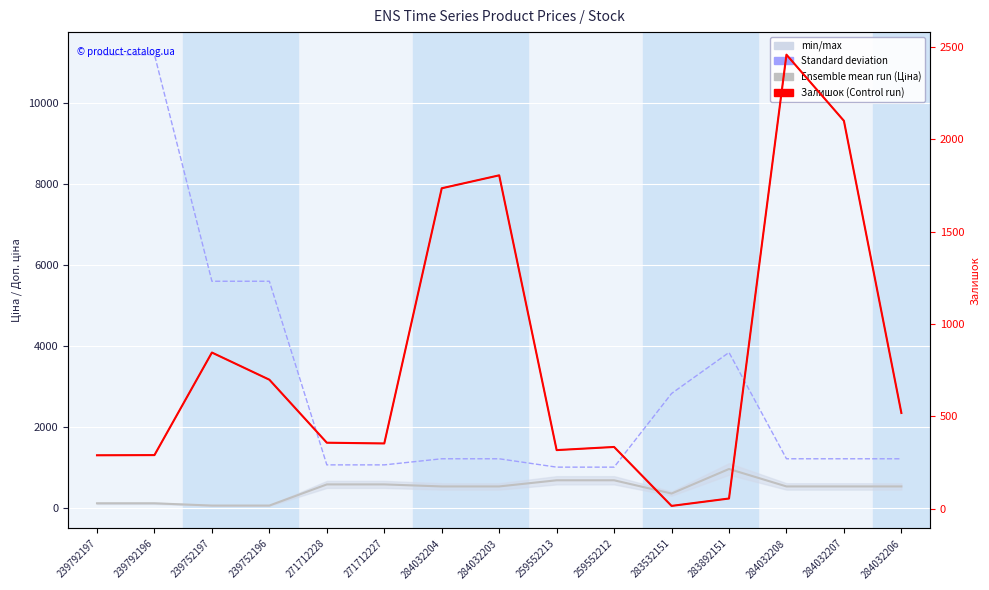

What is the difference between the second highest and minimum values in the Доп. ціна series?

10177.9